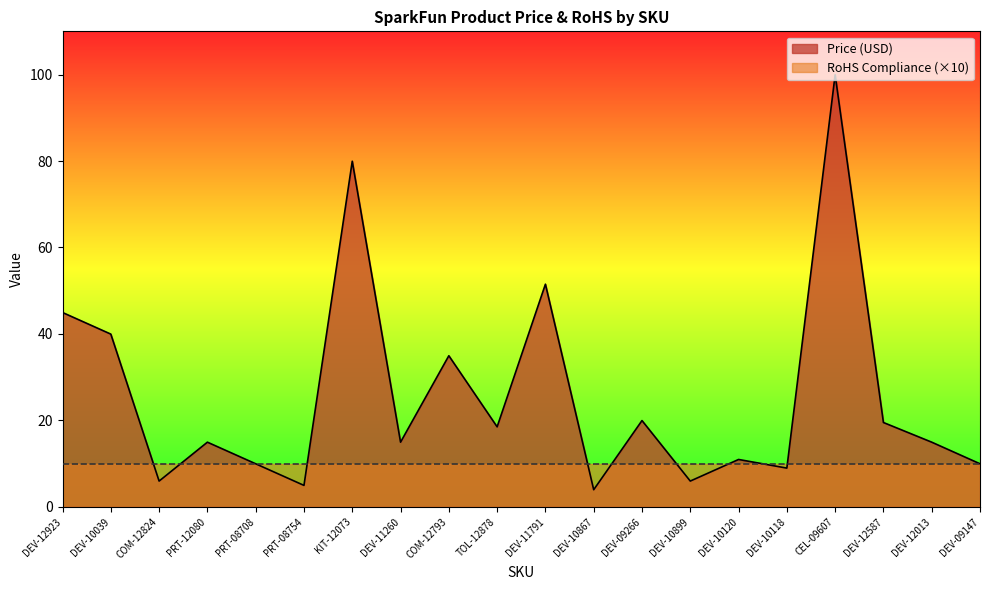

Reading right to left, what are all the values shown in this chart?

DEV-09147=9.9	DEV-12013=14.9	DEV-12587=19.5	CEL-09607=100.0	DEV-10118=8.9	DEV-10120=10.9	DEV-10899=6.0	DEV-09266=19.9	DEV-10867=4.0	DEV-11791=51.5	TOL-12878=18.5	COM-12793=35.0	DEV-11260=14.9	KIT-12073=80.0	PRT-08754=5.0	PRT-08708=9.9	PRT-12080=14.9	COM-12824=6.0	DEV-10039=40.0	DEV-12923=45.0